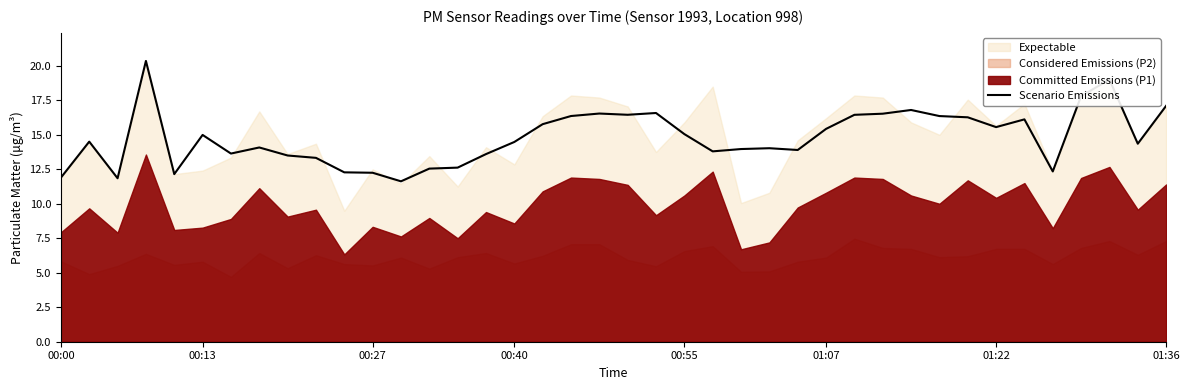

Approximately how many times larger is the value at 31 compared to 12?

1.4